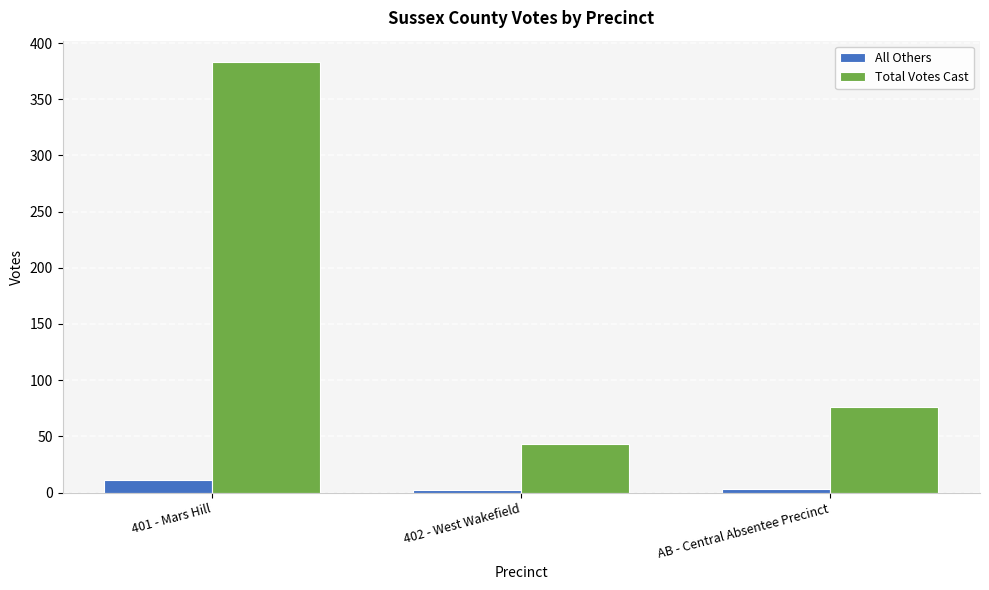

Rank the series by their average value, from highest to lowest.

Total Votes Cast, All Others